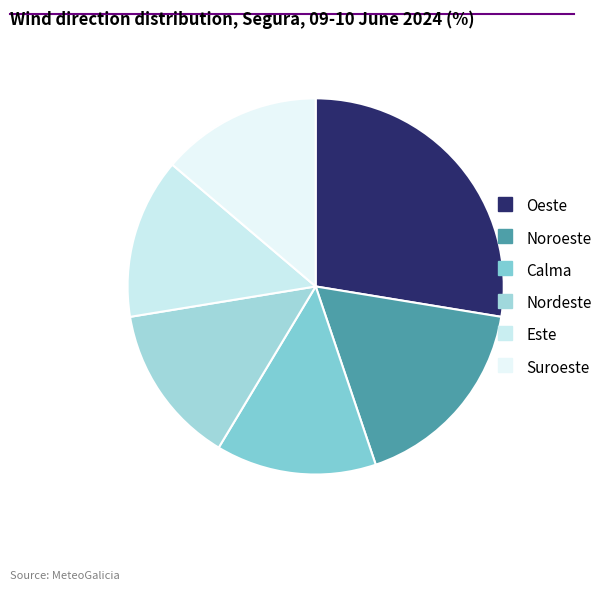

To the nearest percent, what percentage of the pie is Noroeste?

17%